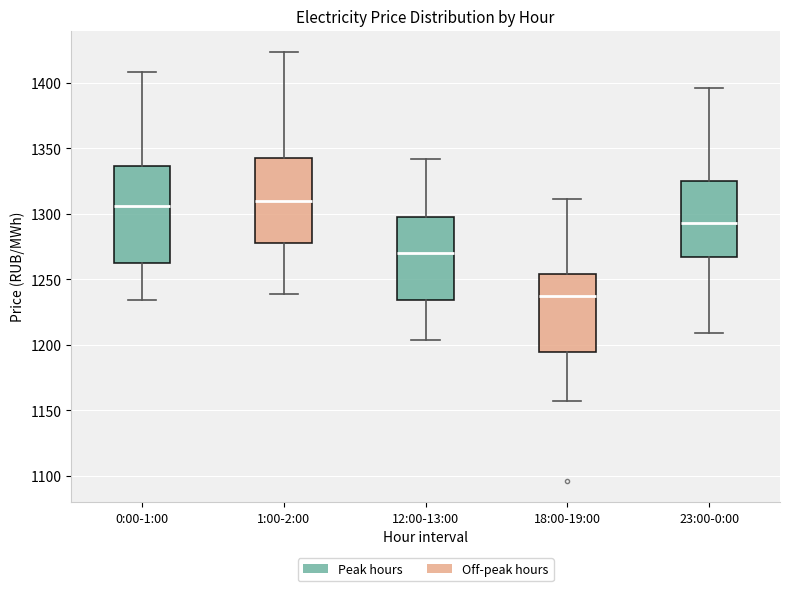

Which box is the tallest, from its lower edge to its upper edge?

0:00-1:00